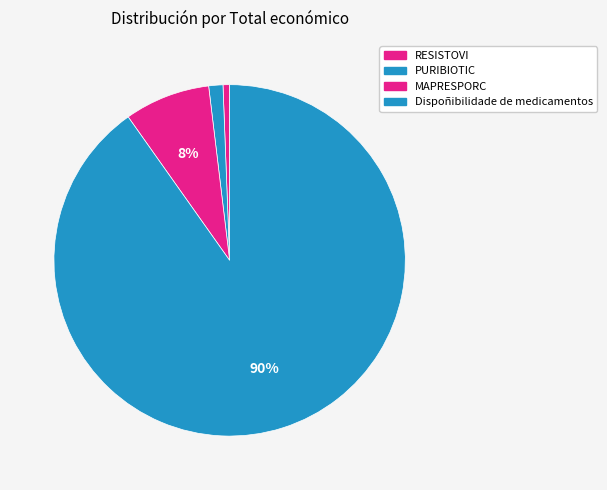

Count the number of slices in the pie.

4